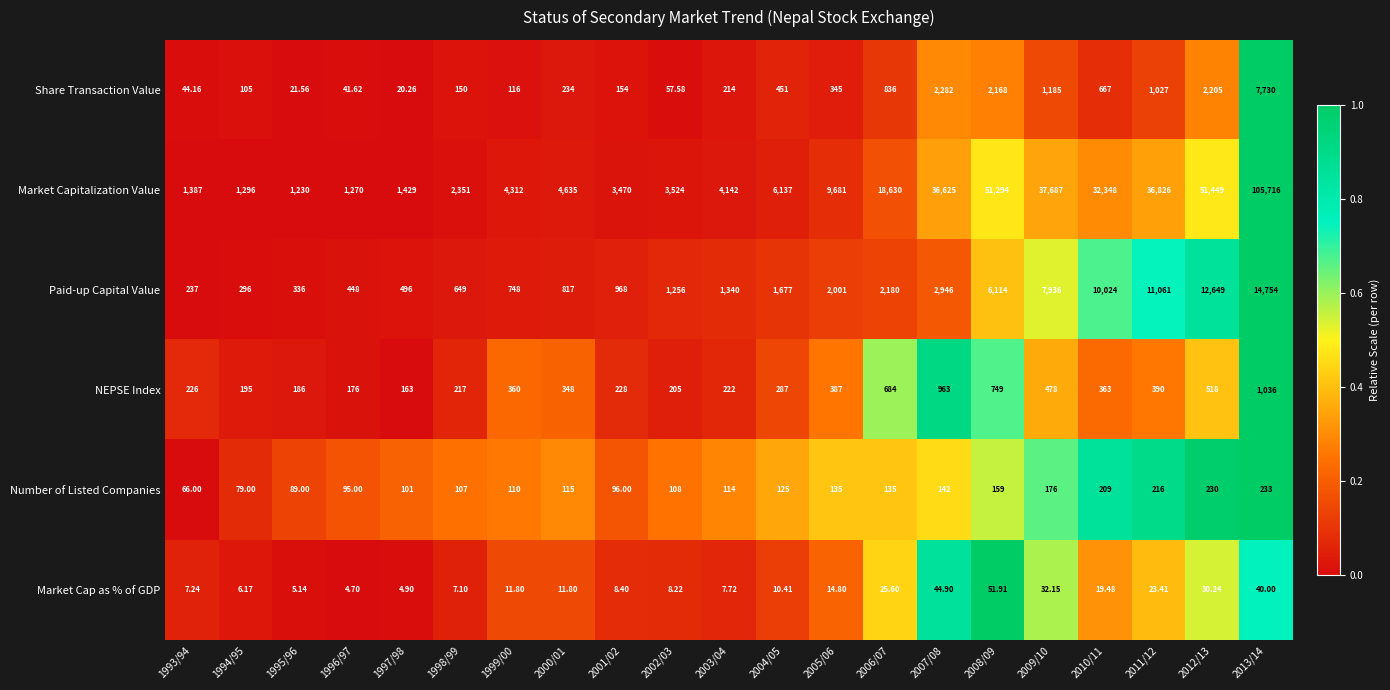

Which series has the widest spread of values?

Market Capitalization Value